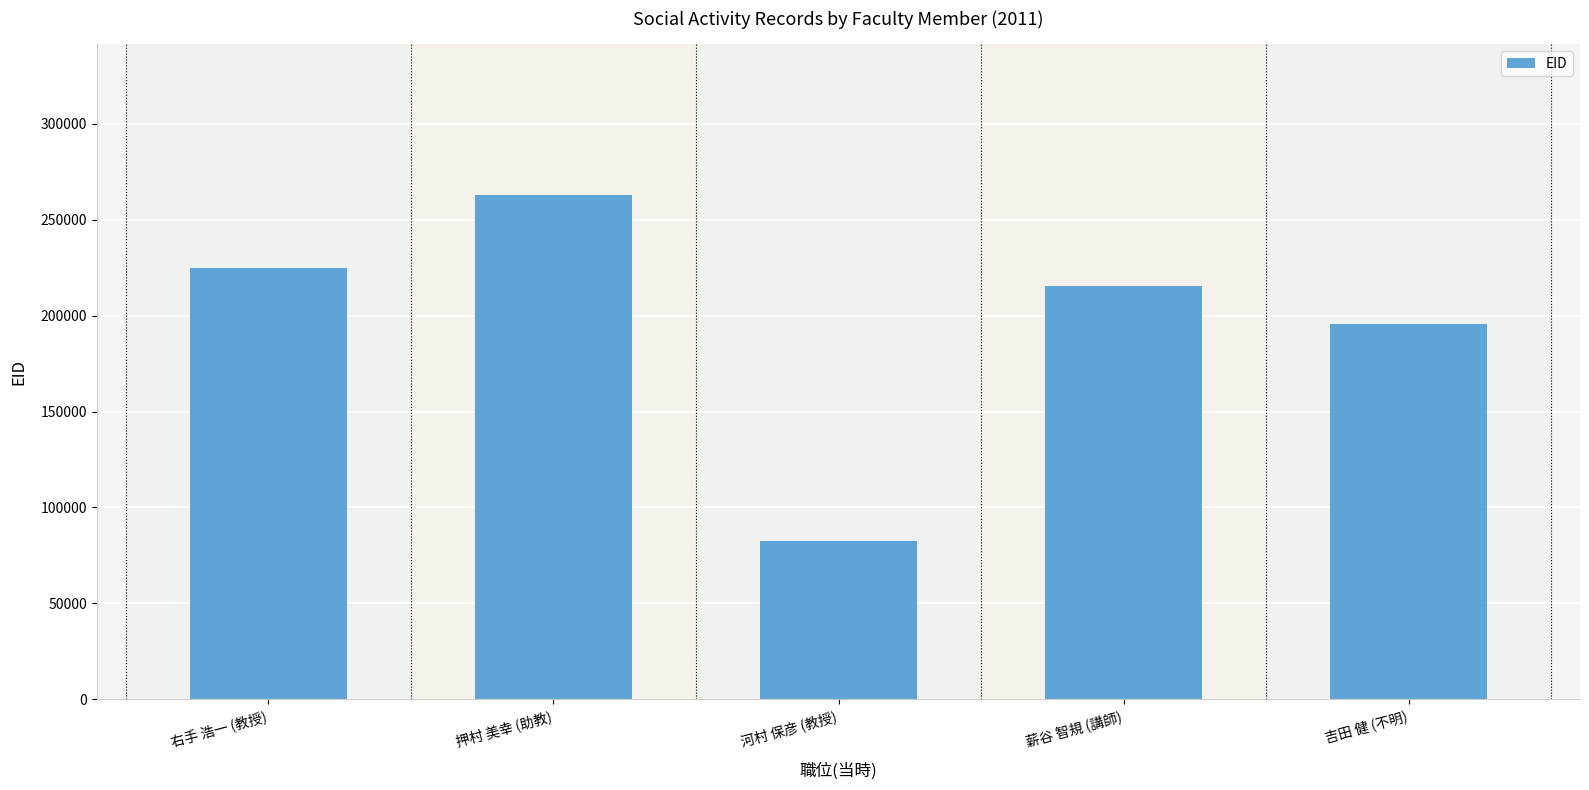

What is the difference between the second highest and second lowest values?

28739